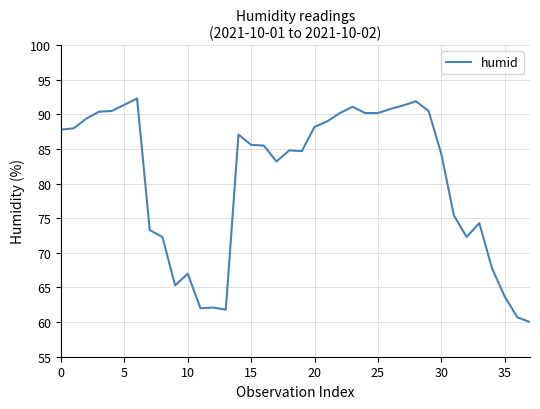

What is the maximum value shown in the chart?

92.3